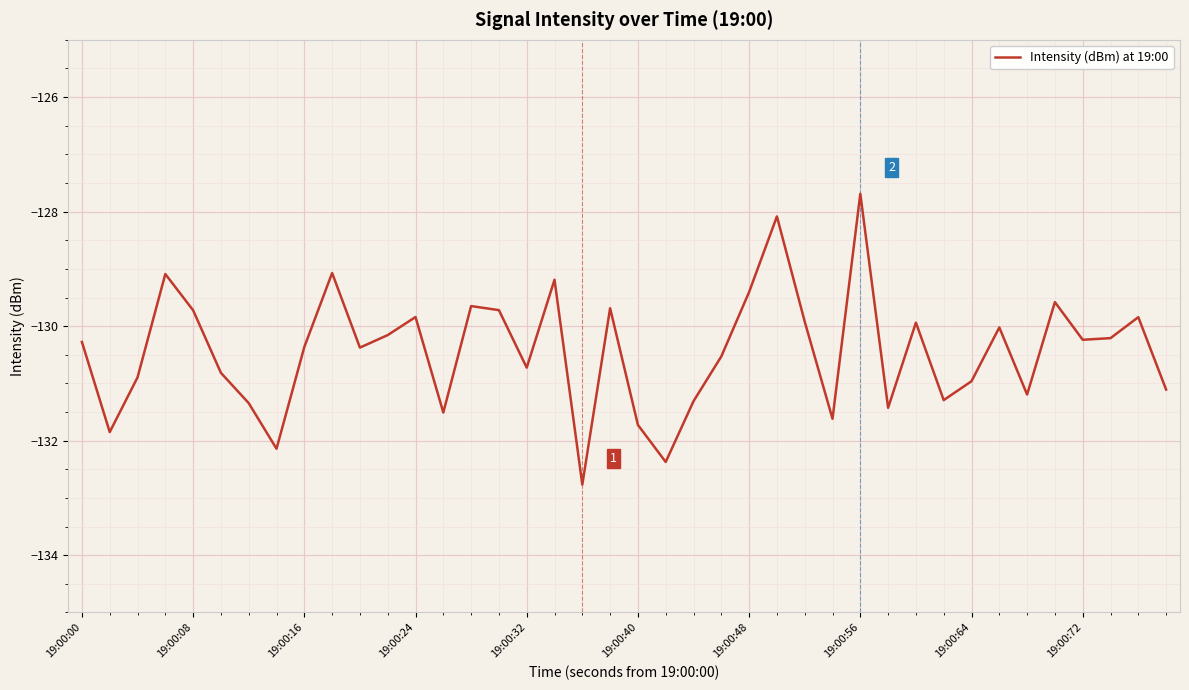

What is the maximum value shown in the chart?

-127.7